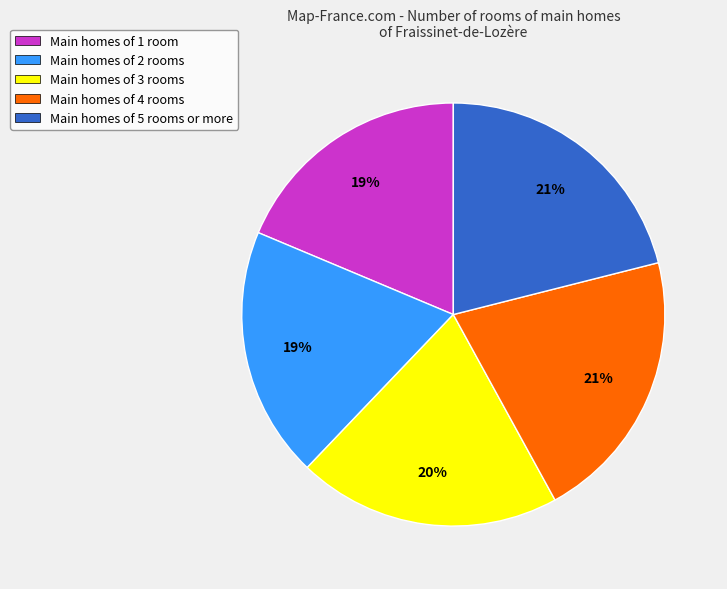

What is the ratio of the value at Main homes of 4 rooms to the value at Main homes of 5 rooms or more?

1.0